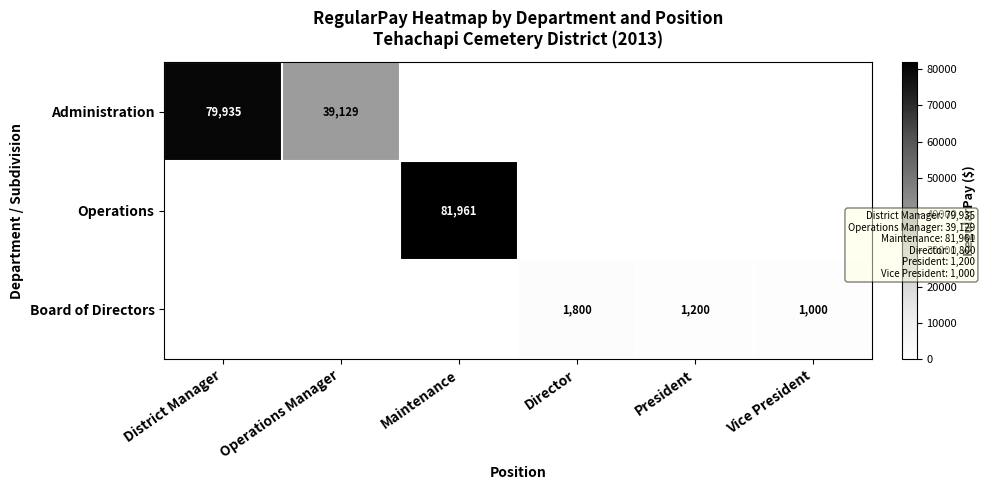

How many data points does each series have?

6